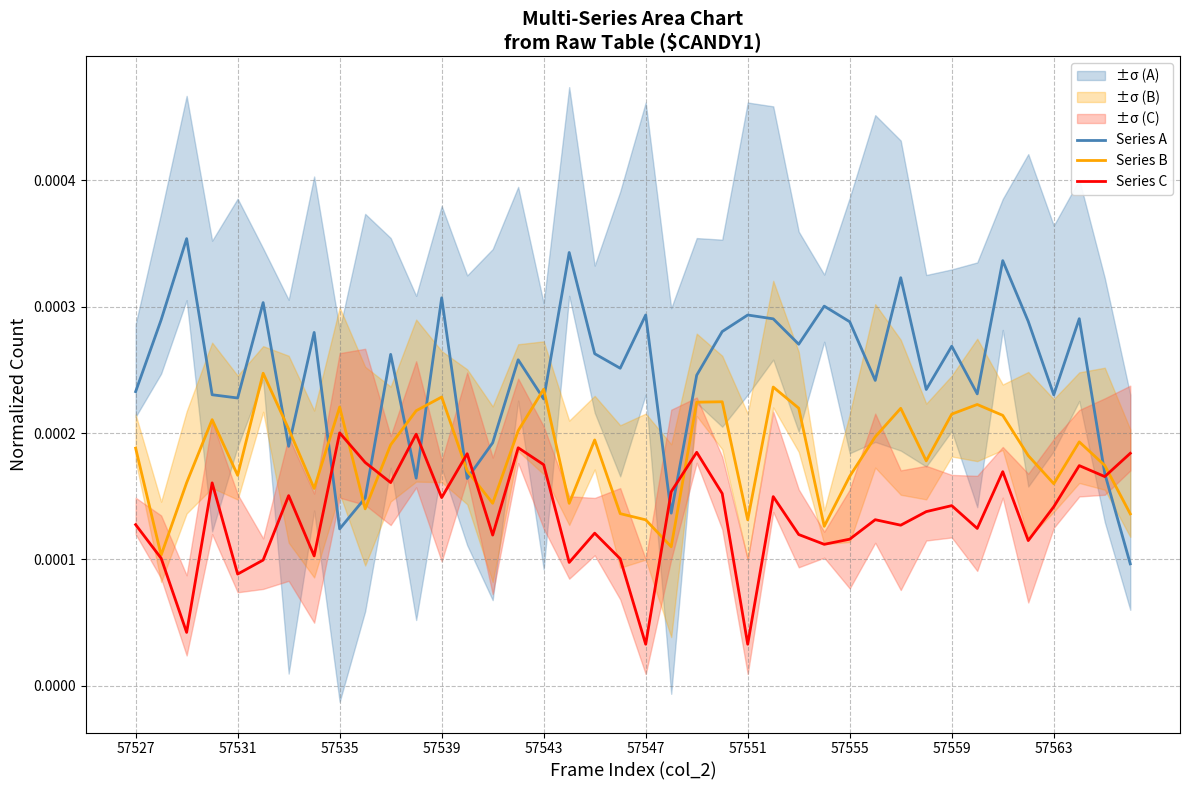

At how many categories does at least one series exceed 0?

40